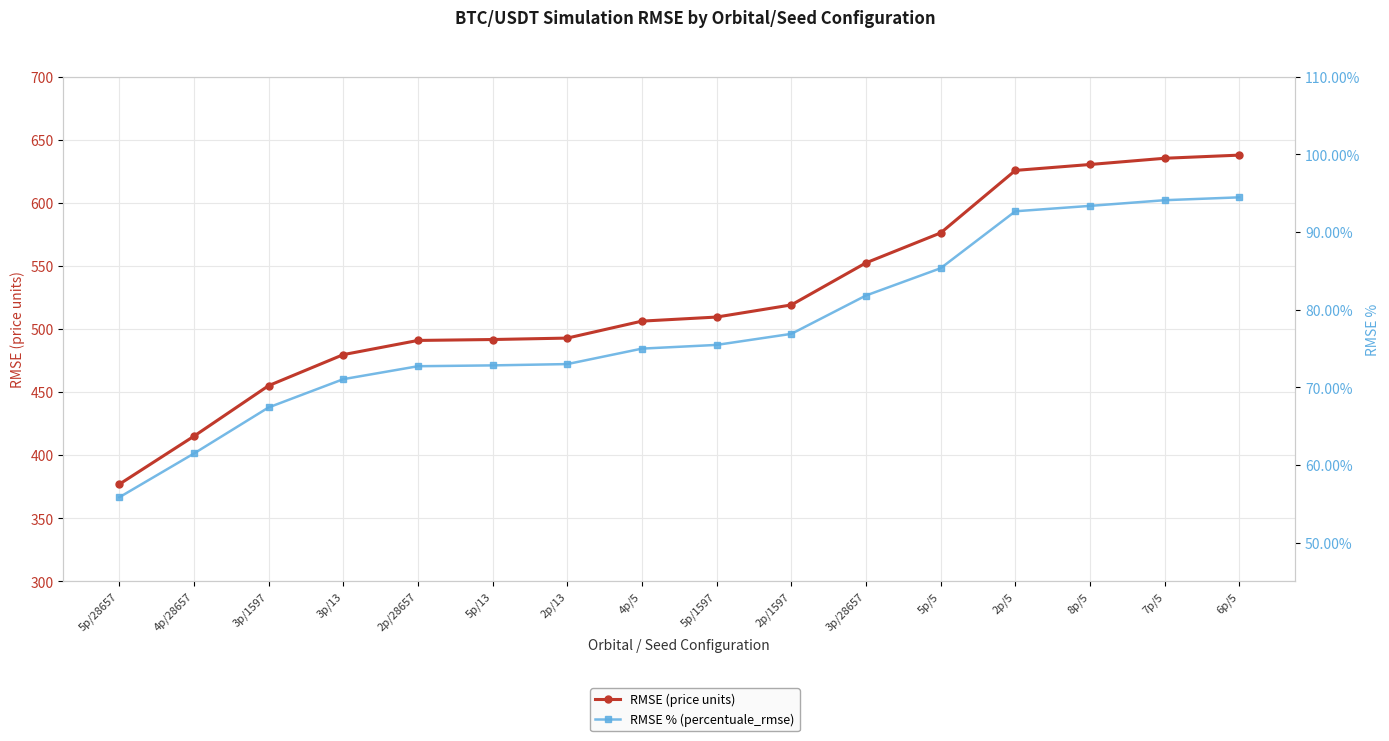

What is the difference between the highest and lowest values at 2p/13?

492.1